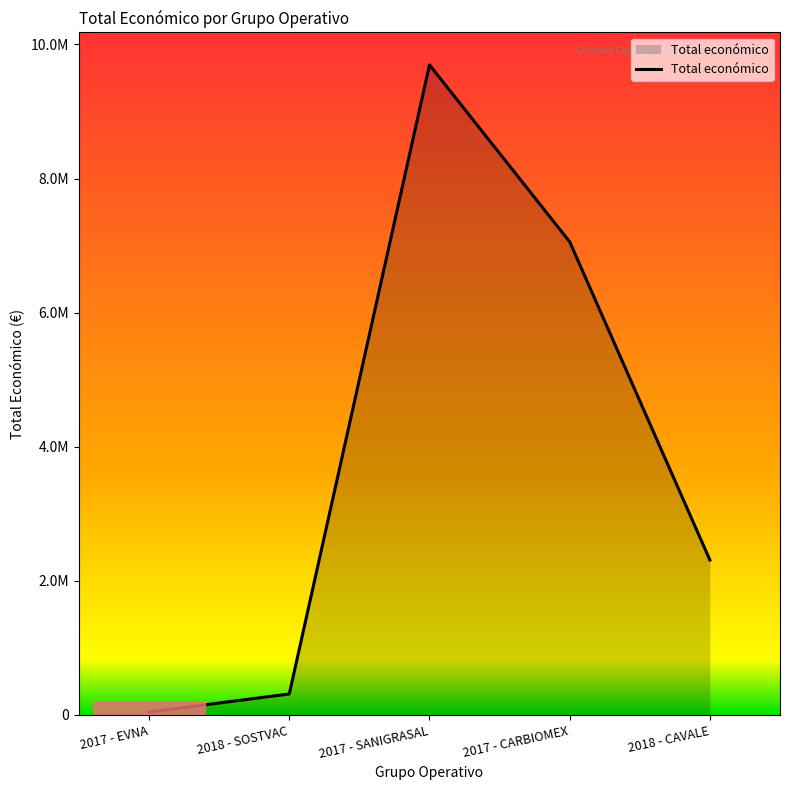

The value at 2018 - CAVALE is 2310026. True or false?

True